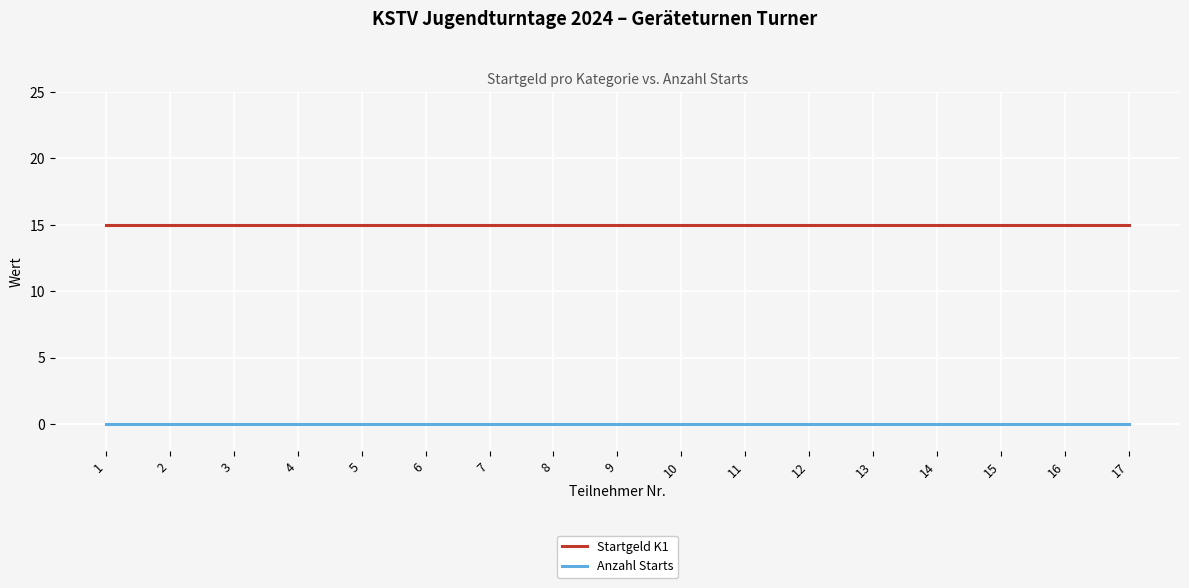

Rank the series by their average value, from highest to lowest.

Startgeld K1, Anzahl Starts